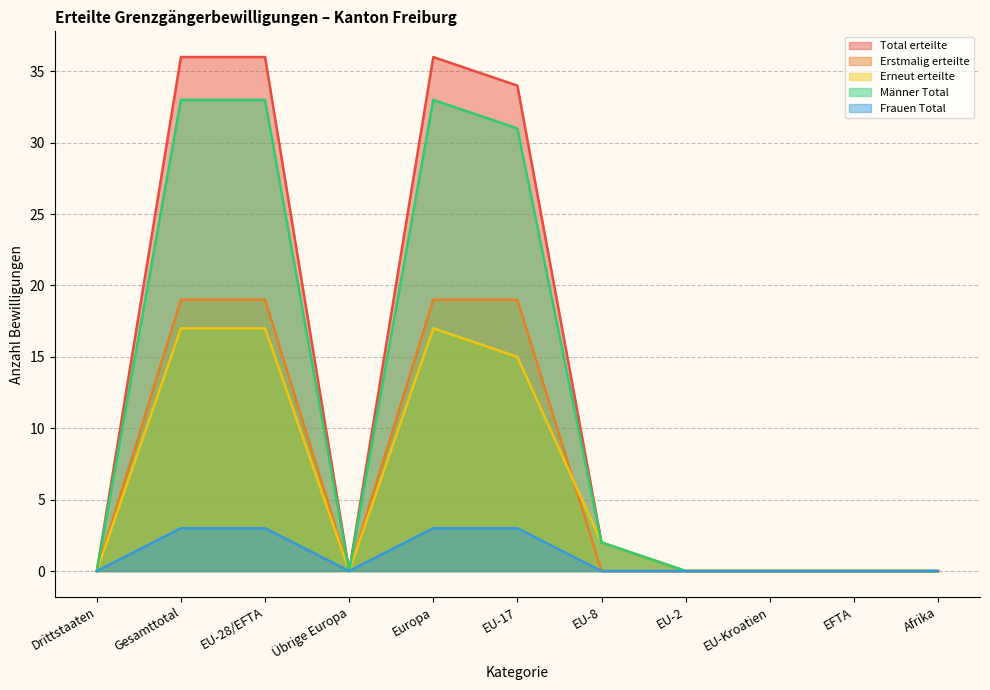

What is the value of the Erstmalig erteilte point at the 6th from the left?

19